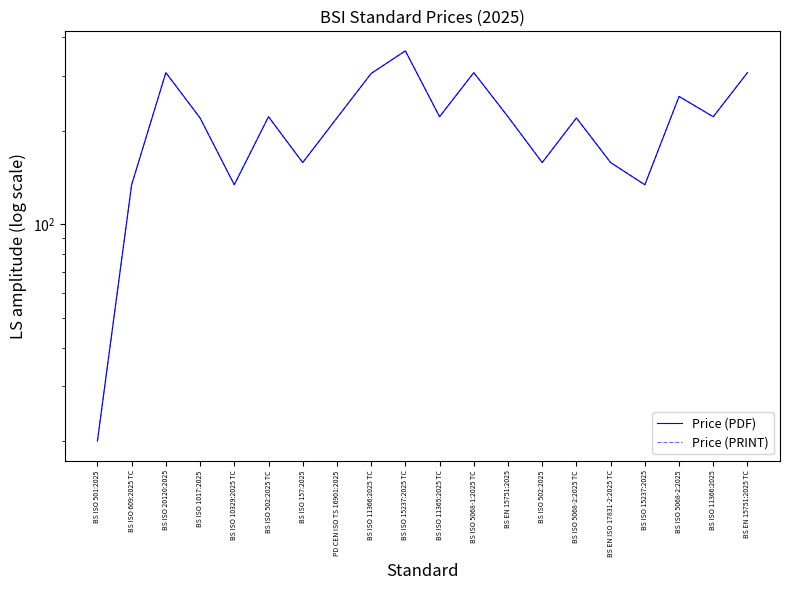

True or false: Price (PRINT) has more than 1 points higher than both neighbors.

True